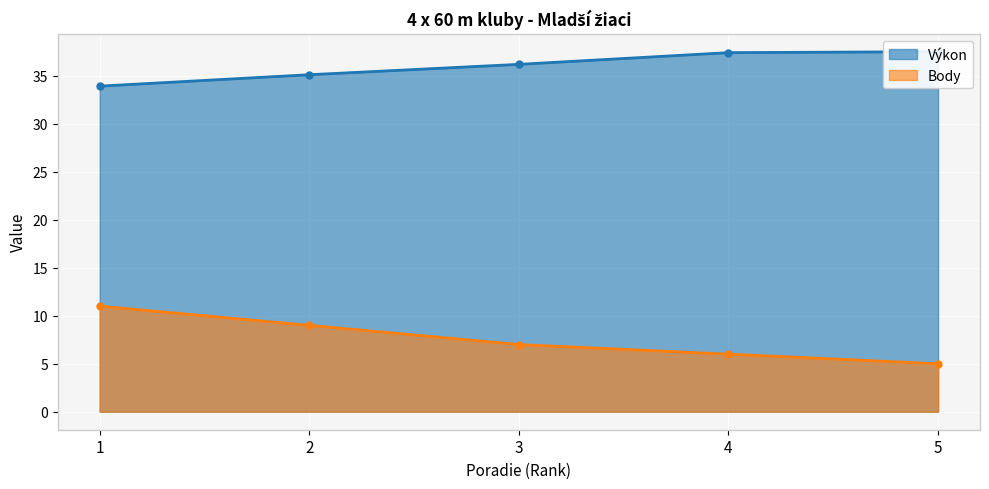

How many data points in Body are above 7?

2